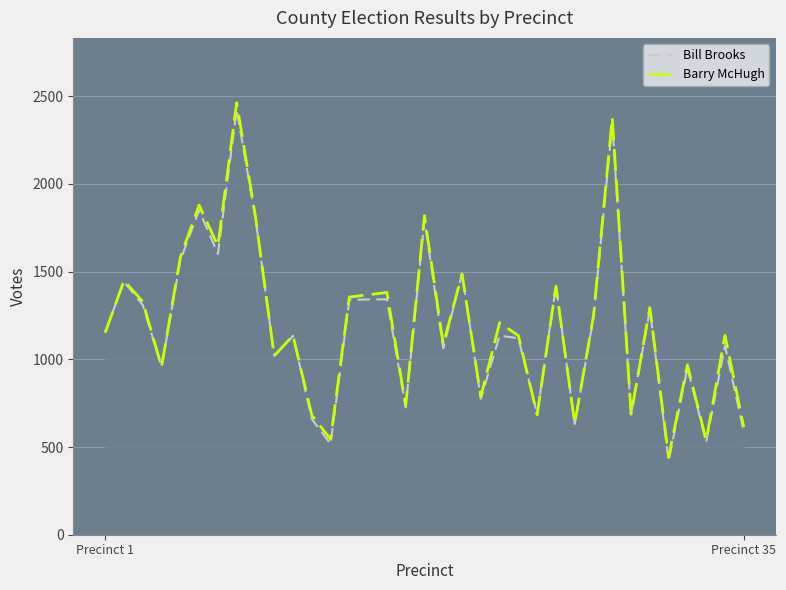

What is the highest value of the Barry McHugh series?

2463